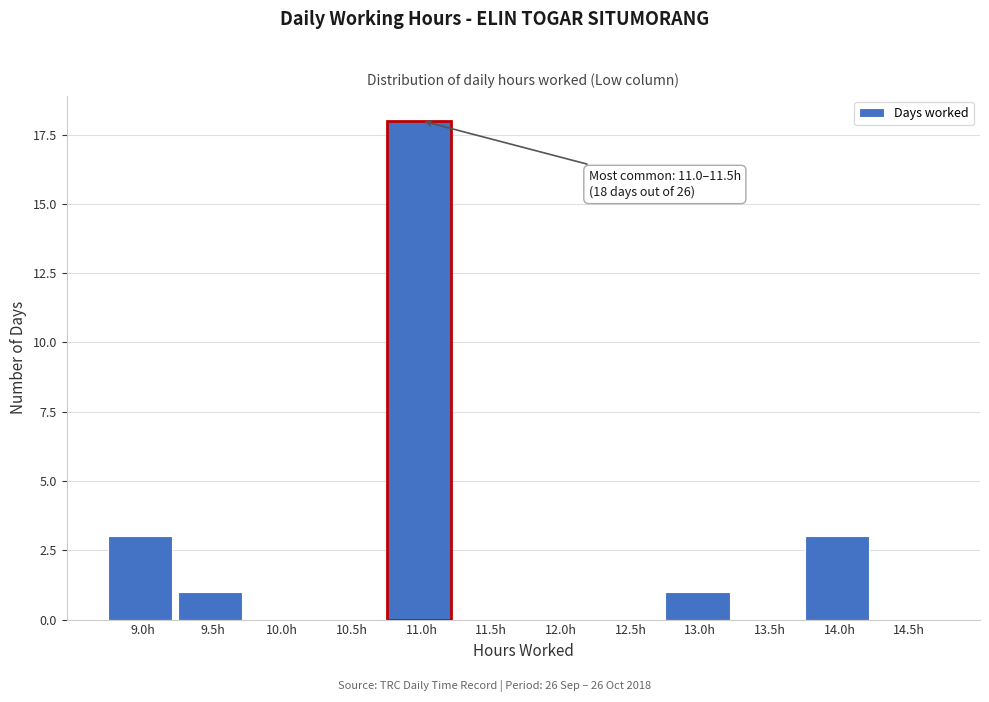

Reading left to right, list all the values displayed in this chart.

9.0h=3	9.5h=1	10.0h=0	10.5h=0	11.0h=18	11.5h=0	12.0h=0	12.5h=0	13.0h=1	13.5h=0	14.0h=3	14.5h=0